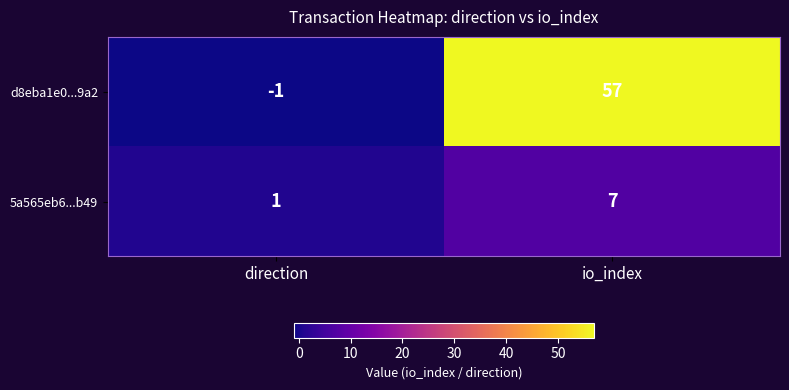

At how many categories does at least one series exceed 12?

1